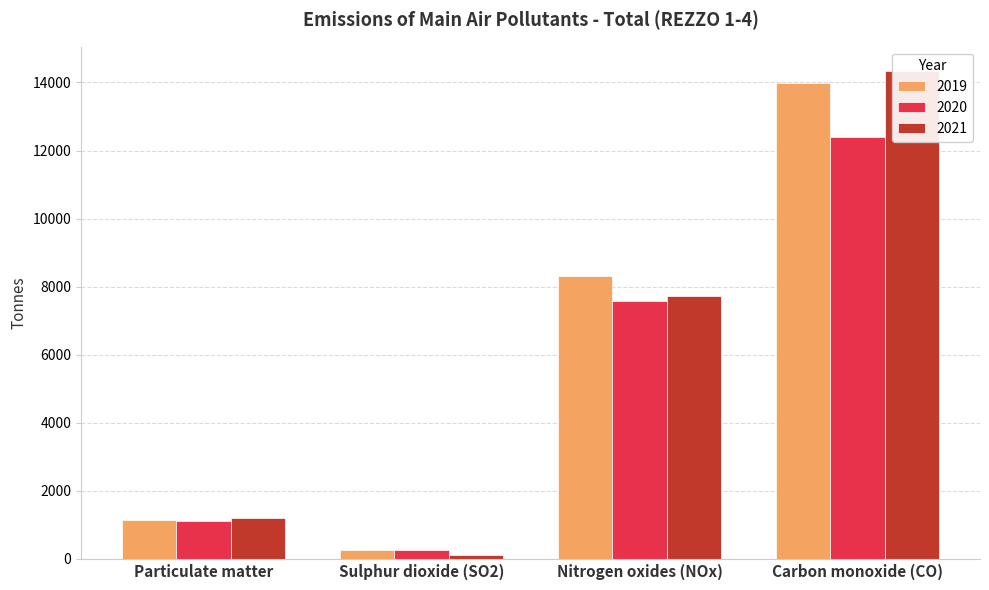

What is the total value across all series at Sulphur dioxide (SO2)?

641.9